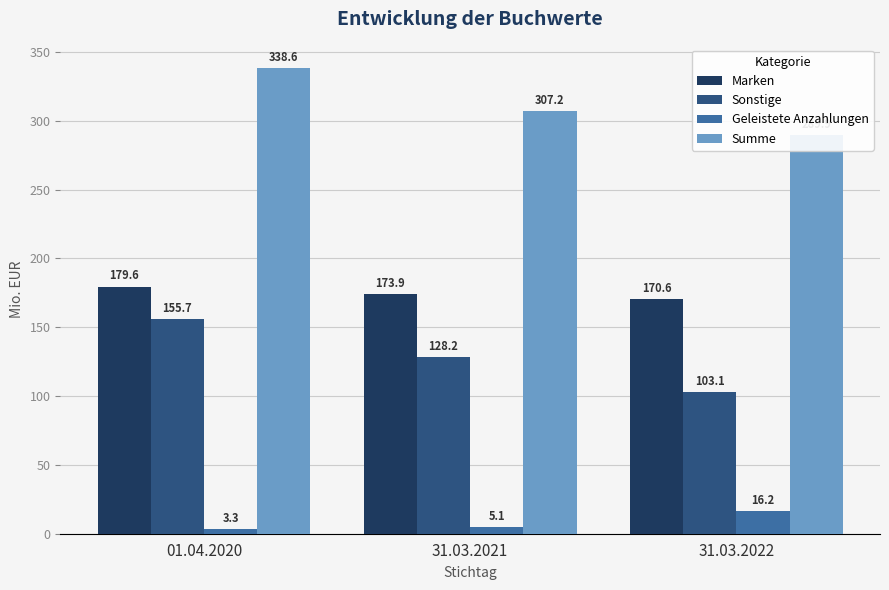

How many categories are shown in the chart?

3